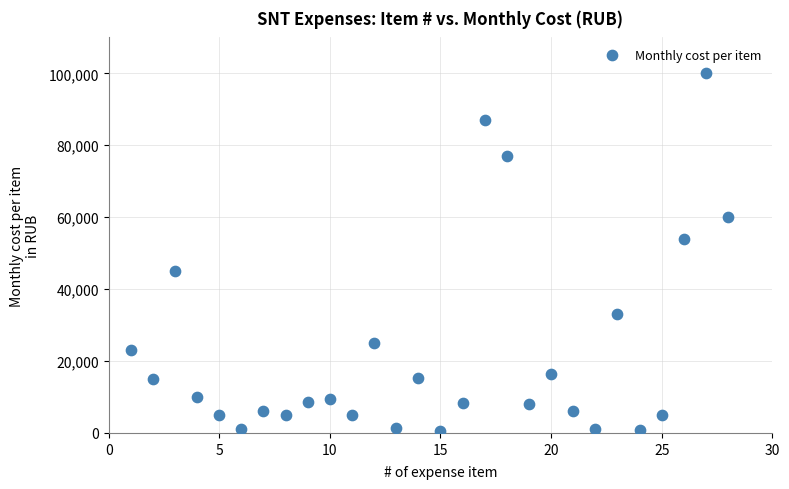

What is the range of Y values (max minus min)?

99510.0